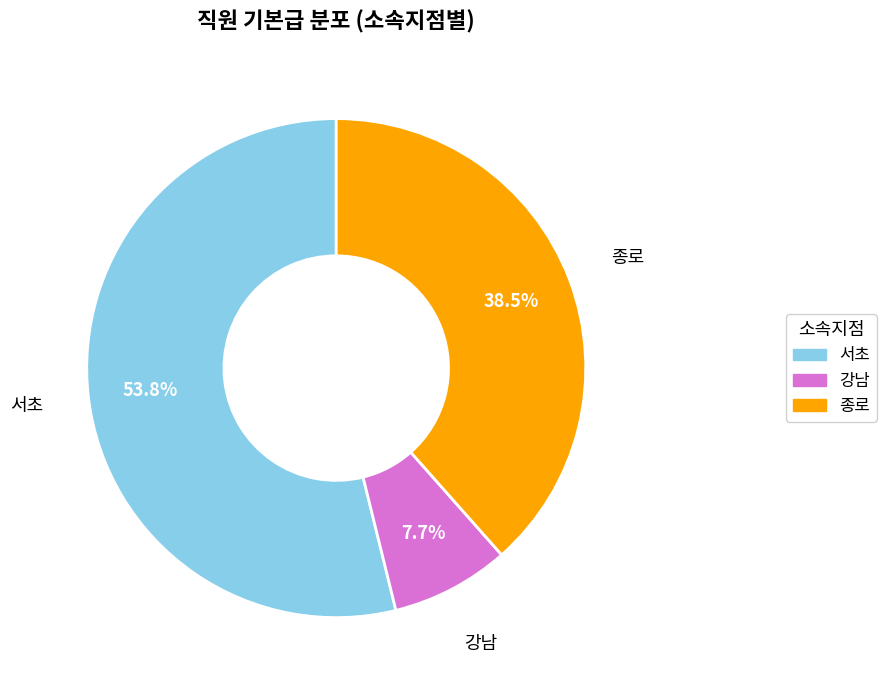

How many segments does this pie chart have?

3